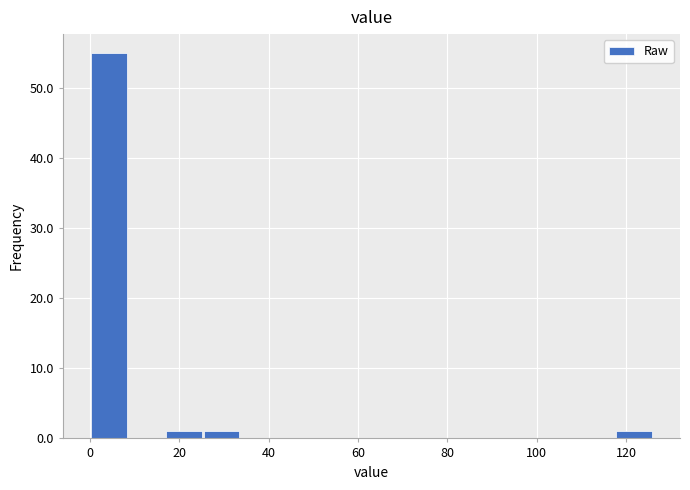

Reading left to right, transcribe this chart: for each bar, give the range it covers on the x-axis and its height. Neither the bar edges nor the heights are printed on the chart, so give them approximately, as read against the axes.

0.0 to 8.4: 55
8.4 to 16.8: 0
16.8 to 25.2: 1
25.2 to 33.6: 1
33.6 to 42.0: 0
42.0 to 50.4: 0
50.4 to 58.8: 0
58.8 to 67.2: 0
67.2 to 75.6: 0
75.6 to 84.0: 0
84.0 to 92.4: 0
92.4 to 100.8: 0
100.8 to 109.2: 0
109.2 to 117.6: 0
117.6 to 126.0: 1